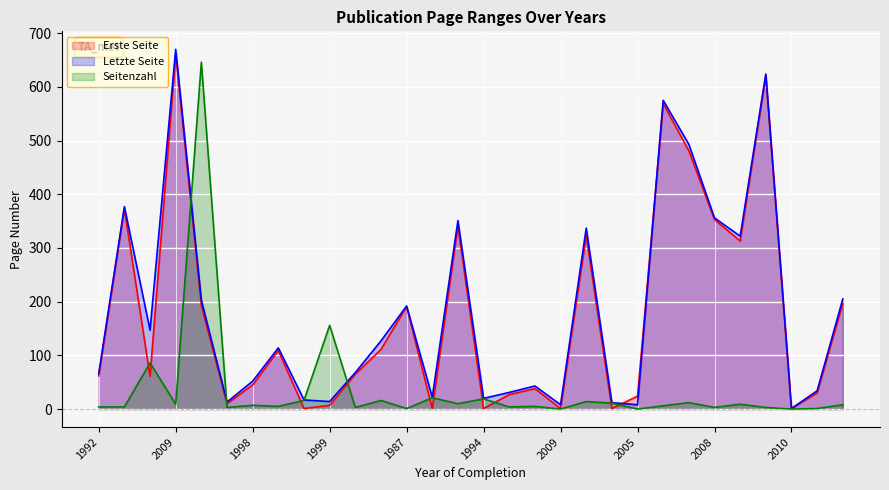

True or false: Seitenzahl has more than 0 points higher than both neighbors.

True